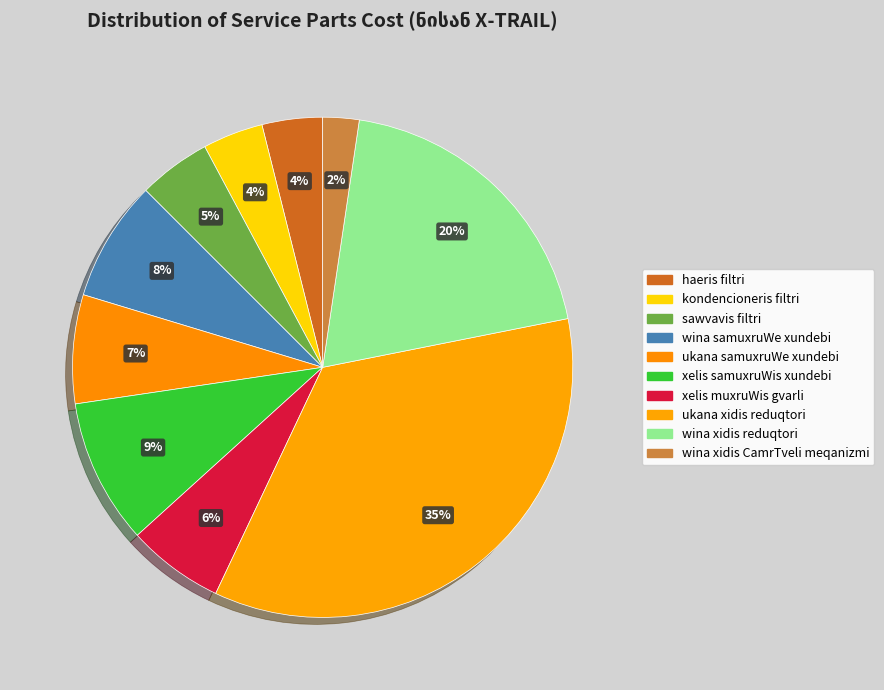

How many slices are in this pie chart?

10